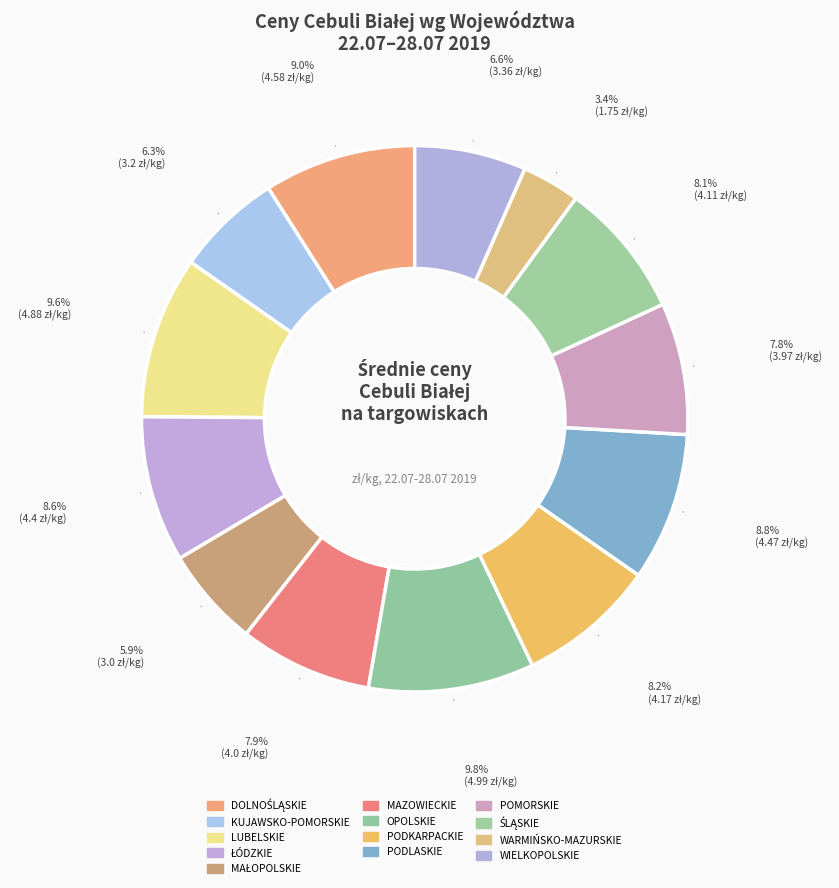

Count the number of slices in the pie.

13